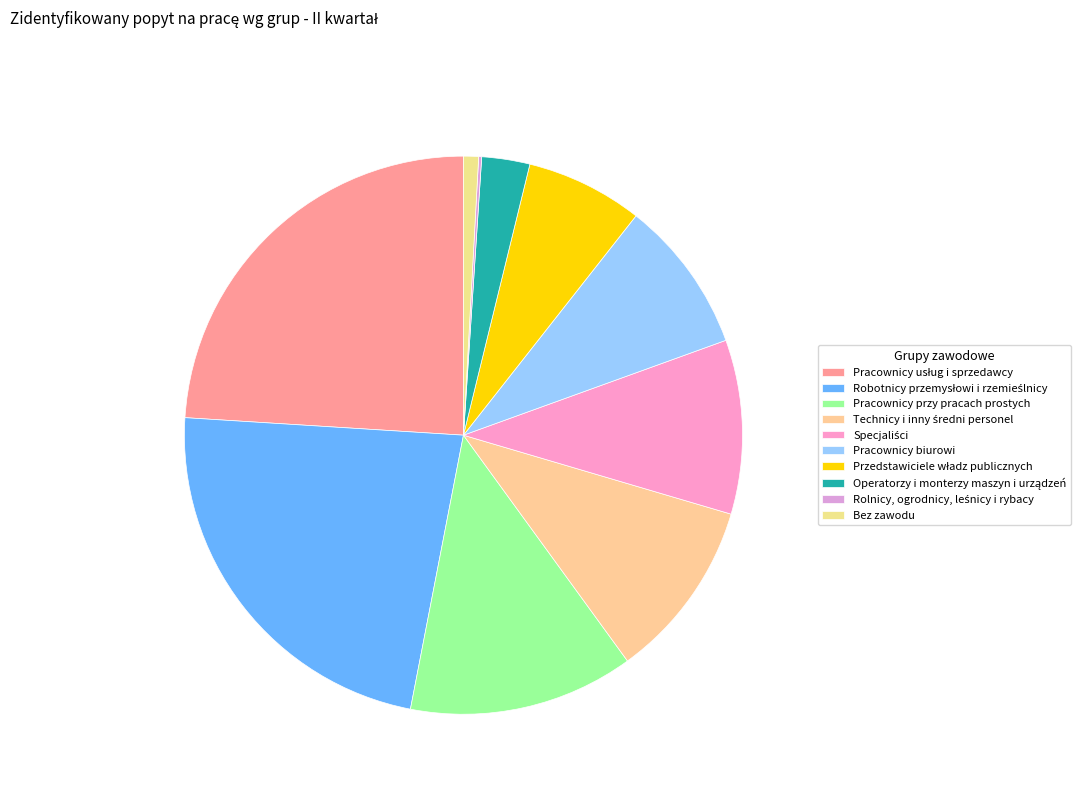

Count the number of slices in the pie.

10